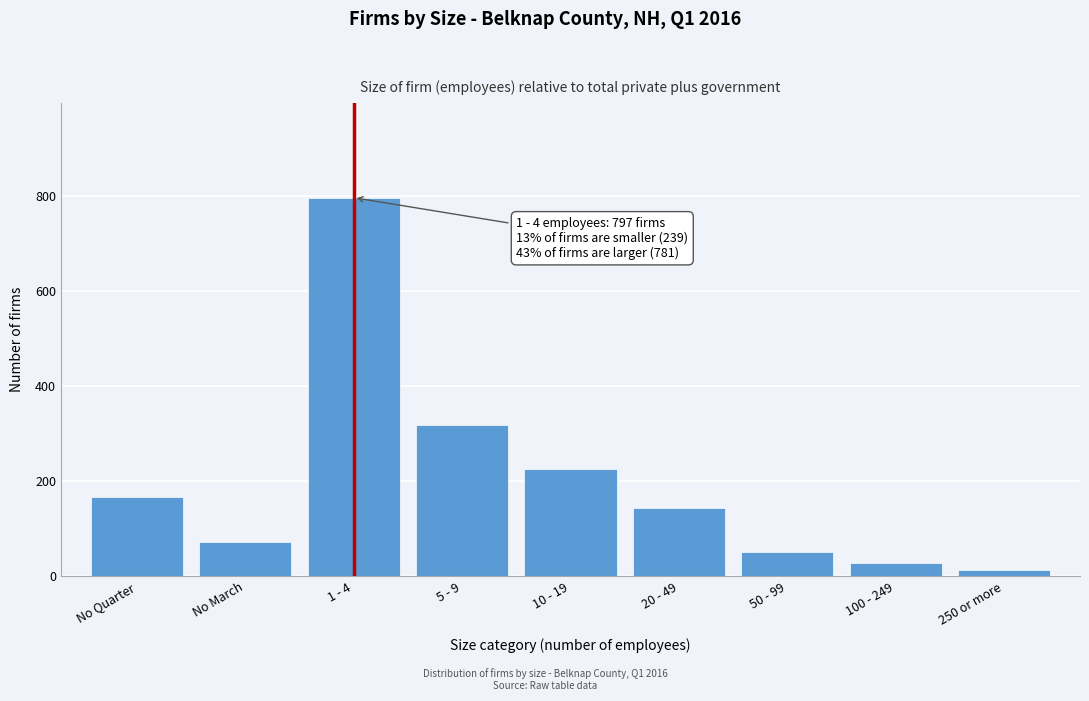

Reading right to left, list all the values displayed in this chart.

250 or more=14	100 - 249=28	50 - 99=52	20 - 49=143	10 - 19=225	5 - 9=319	1 - 4=797	No March=73	No Quarter=166